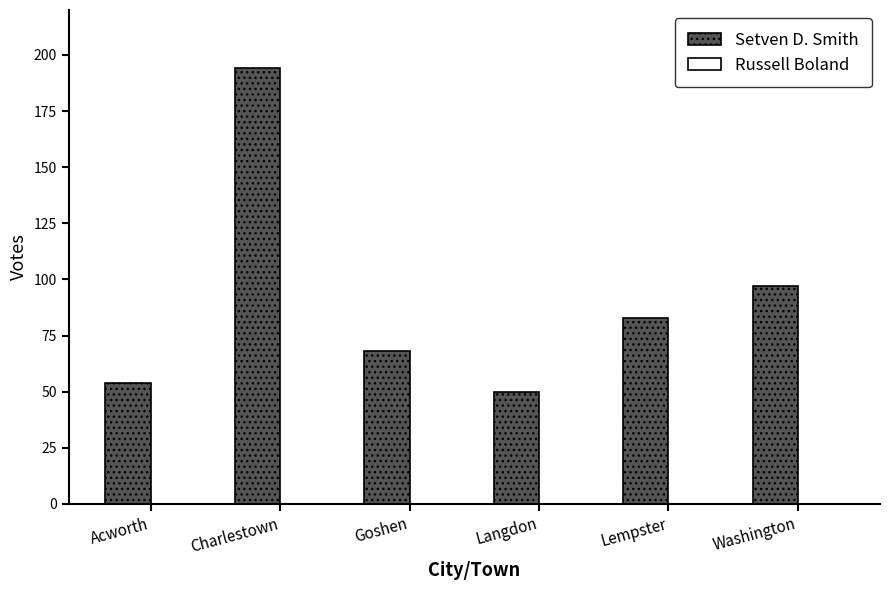

What is the sum of the values at Charlestown and Washington?

291